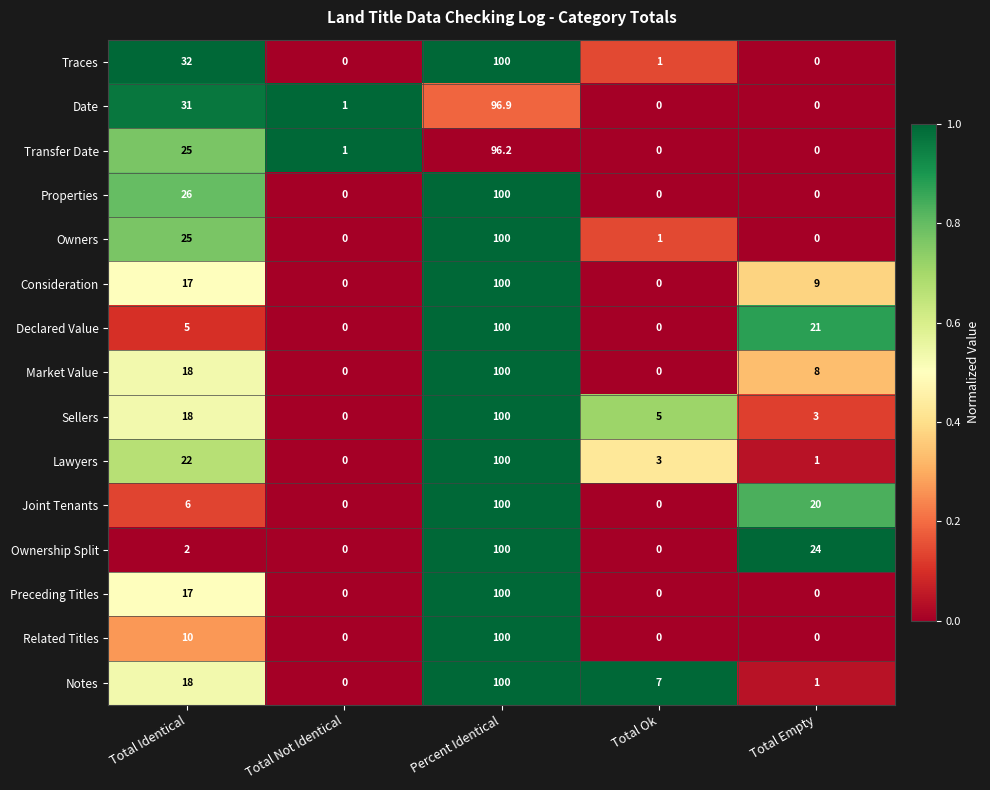

What is the average value of the Preceding Titles series?

23.4